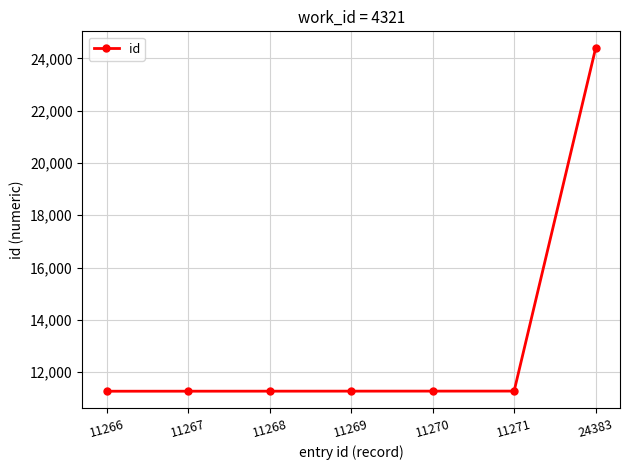

The value at 11266 is 11266. True or false?

True